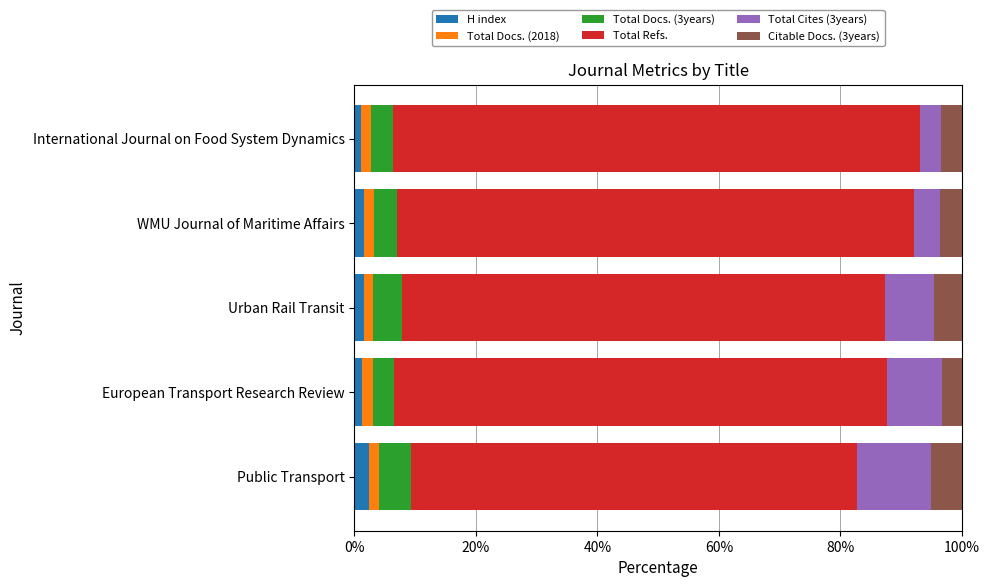

What is the maximum value for H index?

2.4